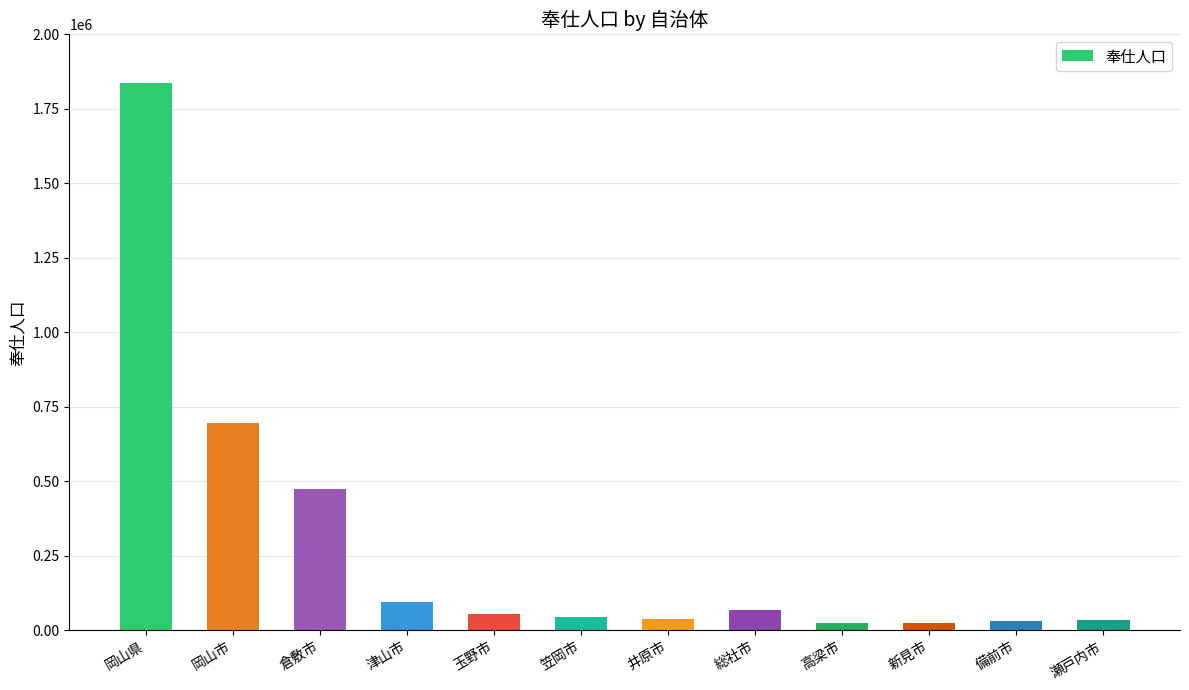

What position from the right is 笠岡市?

7